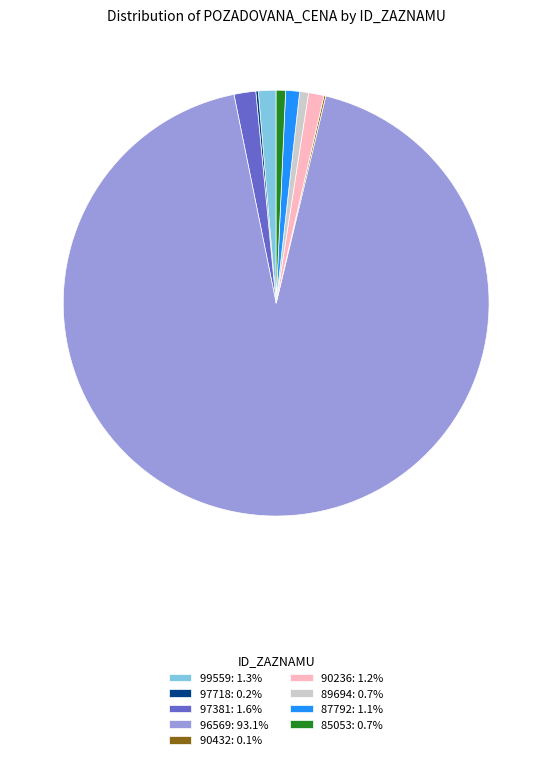

Is it true that 90236 is 1% of the pie?

True